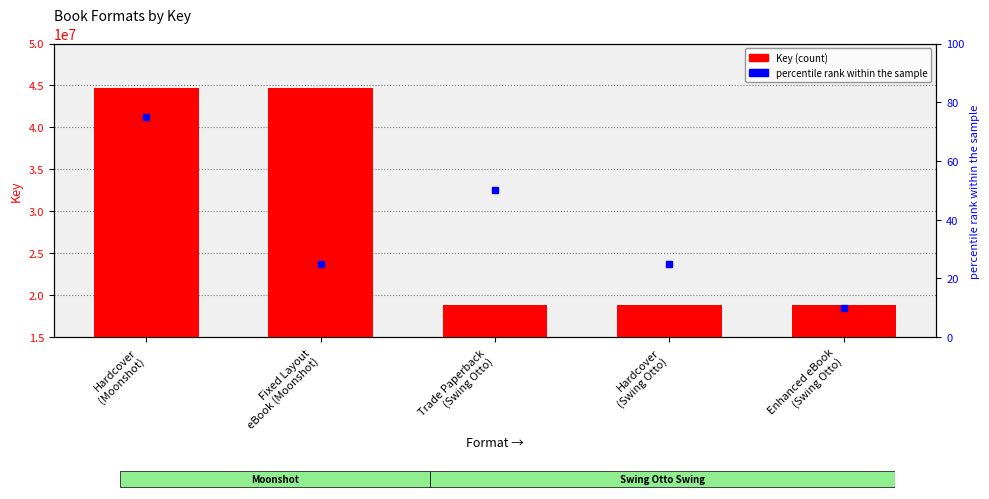

True or false: the data shows 27015162 at Hardcover
(Moonshot).

False